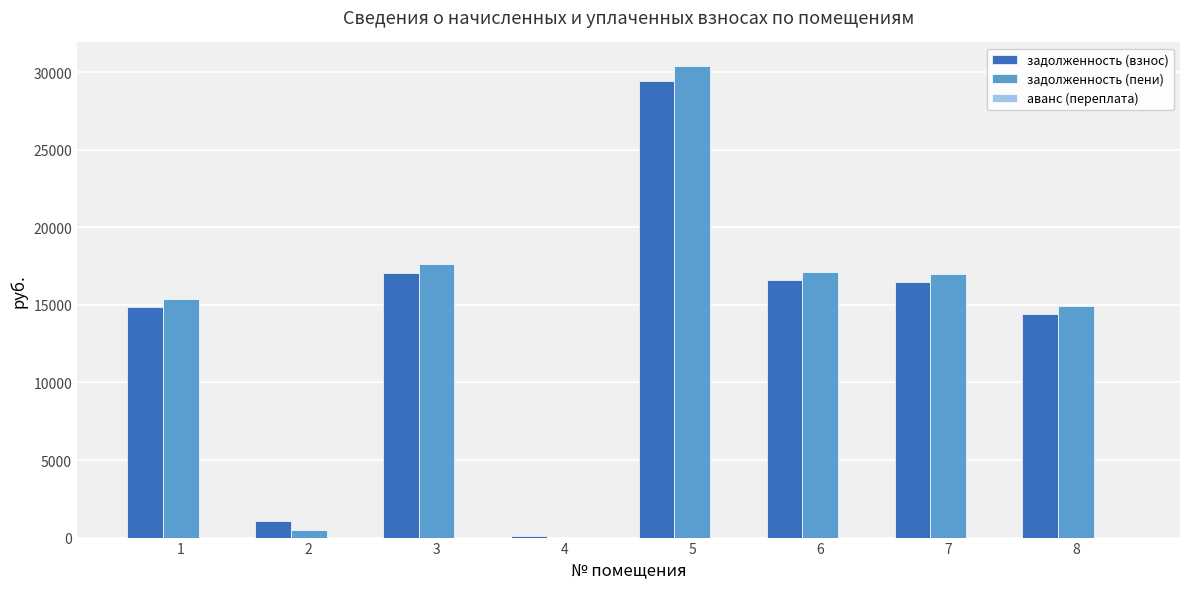

The value of задолженность (пени) at 7 is 29639.2. True or false?

False